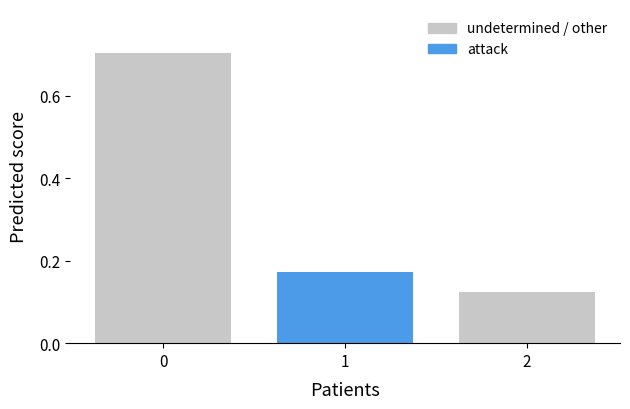

Where is the data nearest to the value 0?

2